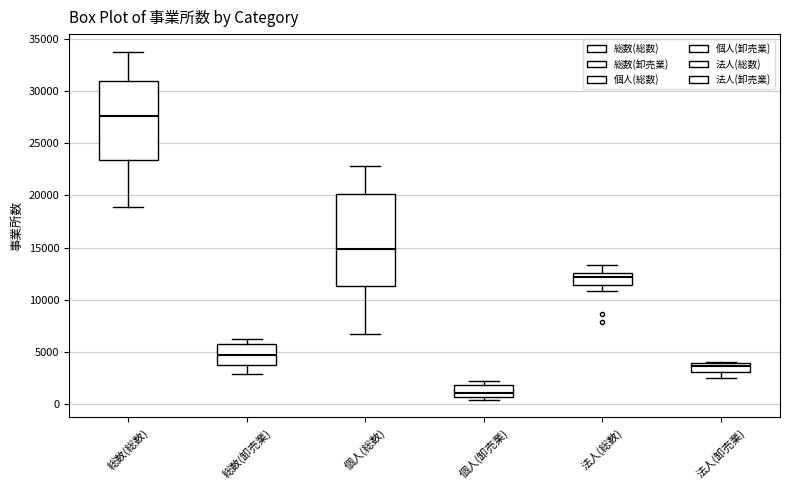

Reading left to right, transcribe this box plot: for each box, give where its median line is, the range the box spans, and where its two whiskers end, as read against the y-axis. The values are not printed on the chart, so give them approximately, as read against the axis.

総数(総数): median 27500, box 23500 to 31000, whiskers 19000 to 34000
総数(卸売業): median 4500, box 3500 to 6000, whiskers 3000 to 6000 (just above the box's upper edge)
個人(総数): median 15000, box 11500 to 20000, whiskers 6500 to 23000
個人(卸売業): median 1000, box 500 to 2000, whiskers 500 (just below the box's lower edge) to 2000 (just above the box's upper edge)
法人(総数): median 12000, box 11500 to 12500, whiskers 11000 to 13500
法人(卸売業): median 3500, box 3000 to 4000, whiskers 2500 to 4000 (just above the box's upper edge)